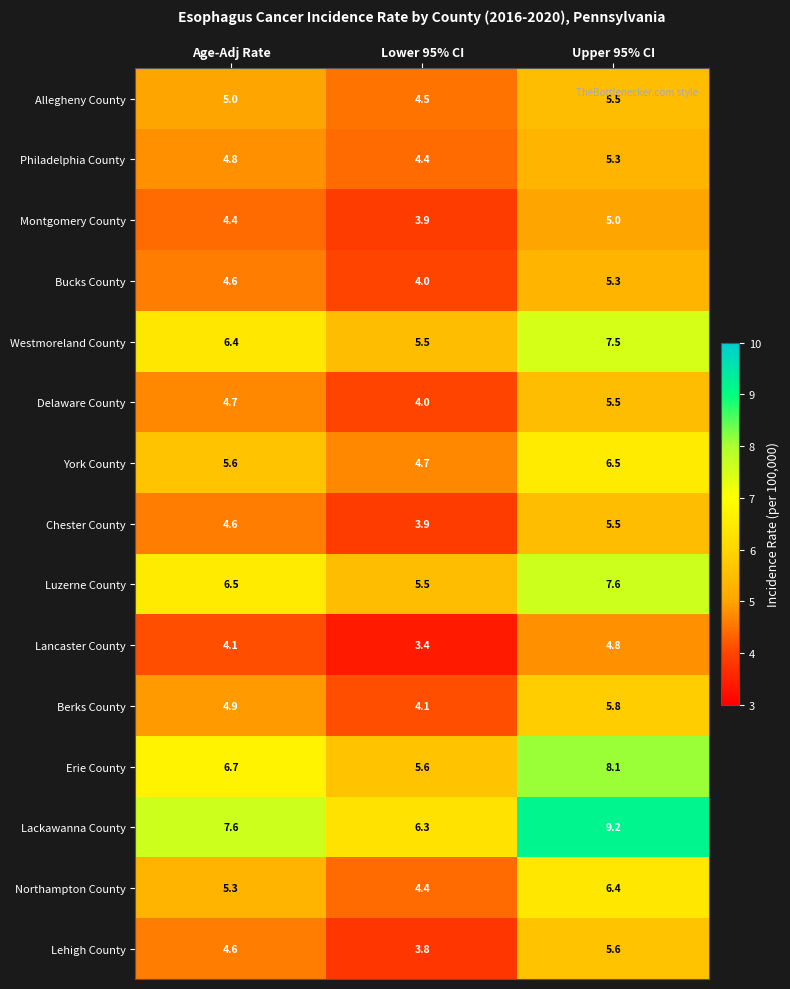

True or false: Berks County has a value of 5.8 at Upper 95% CI.

True